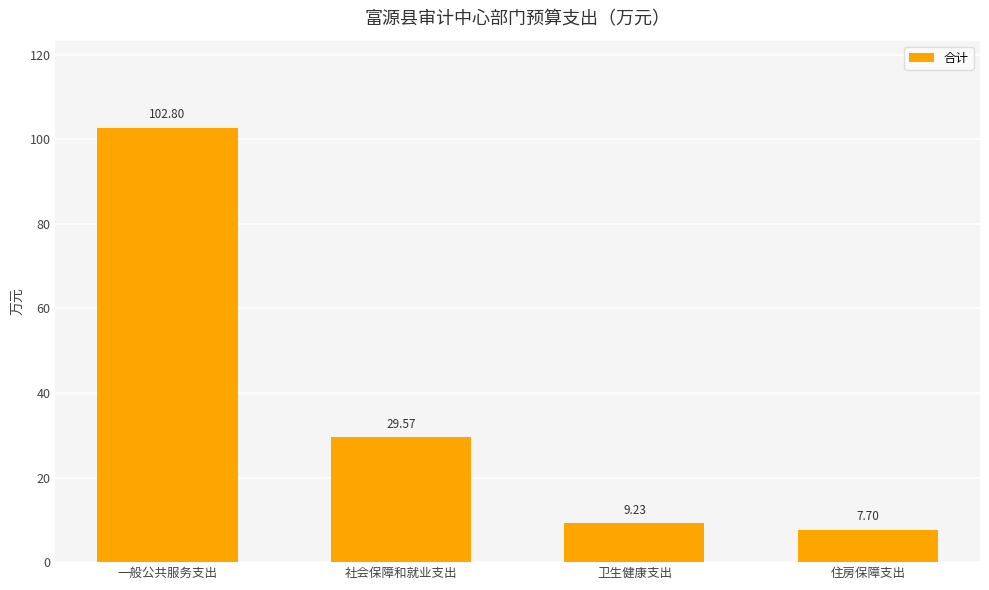

What is the label of the 2nd bar from the left?

社会保障和就业支出